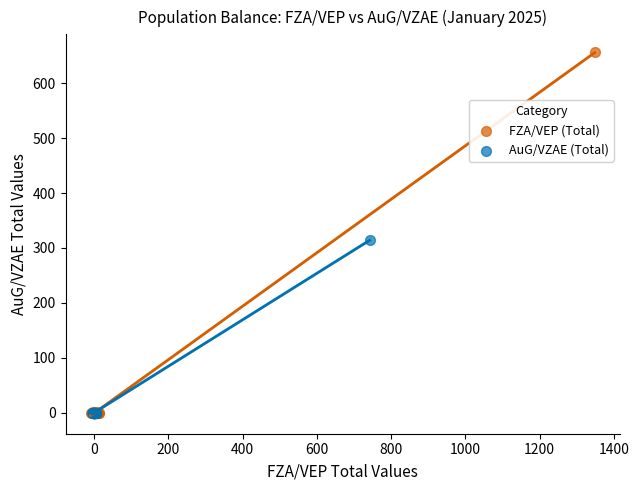

Which series has the largest Y range (max minus min)?

FZA/VEP (Total)